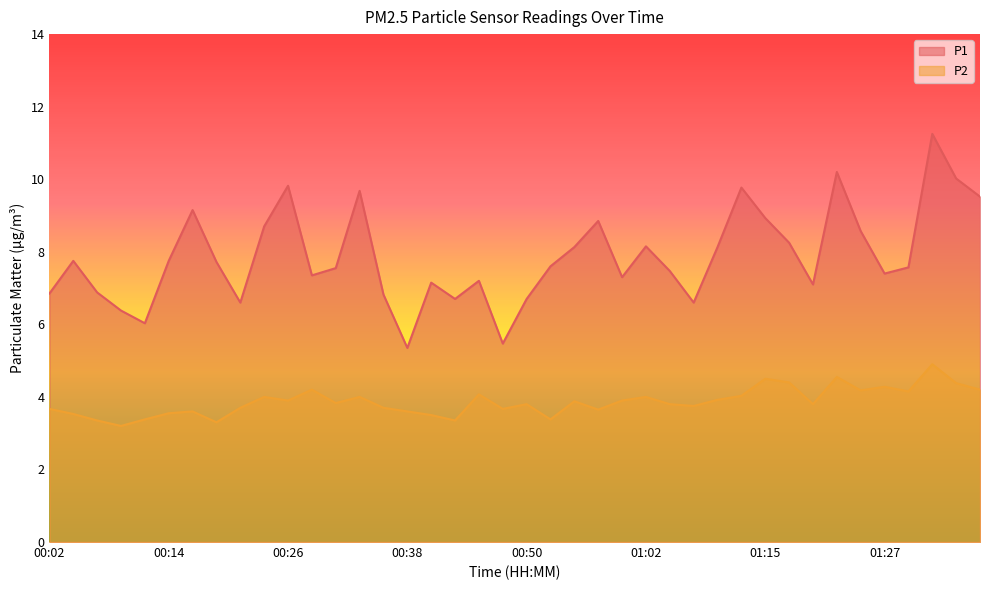

Between 00:31 and 00:43, which is larger?

00:31